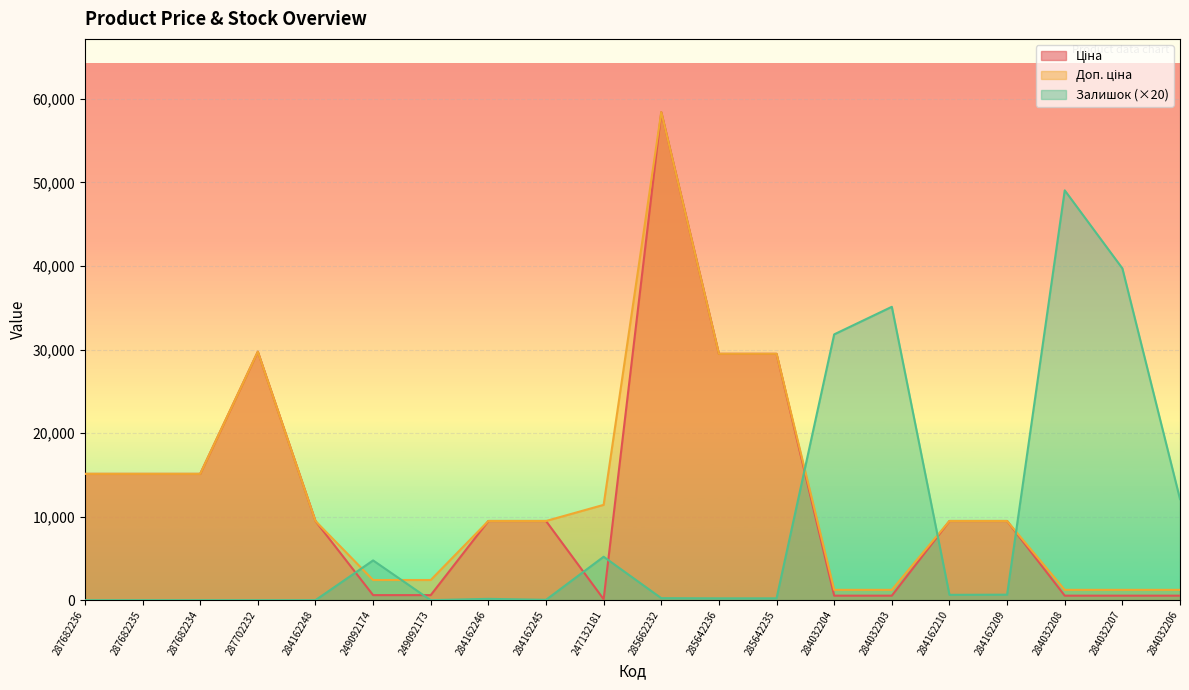

After their last crossing, which series has the higher values: Ціна or Залишок?

Залишок